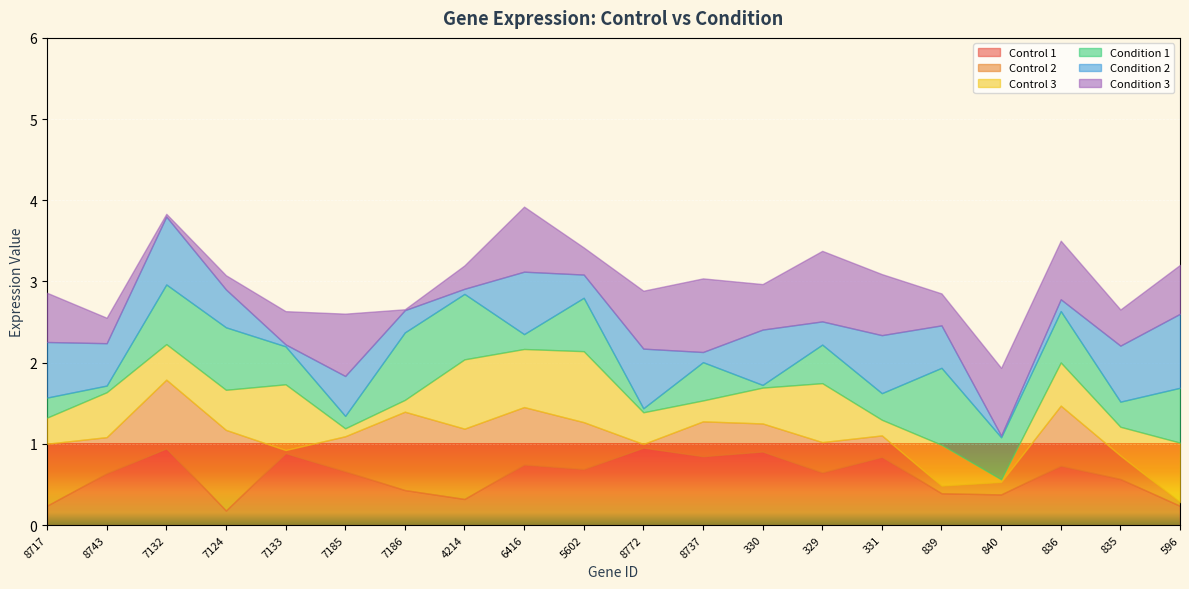

Which has a higher value, 330 or 8737?

330